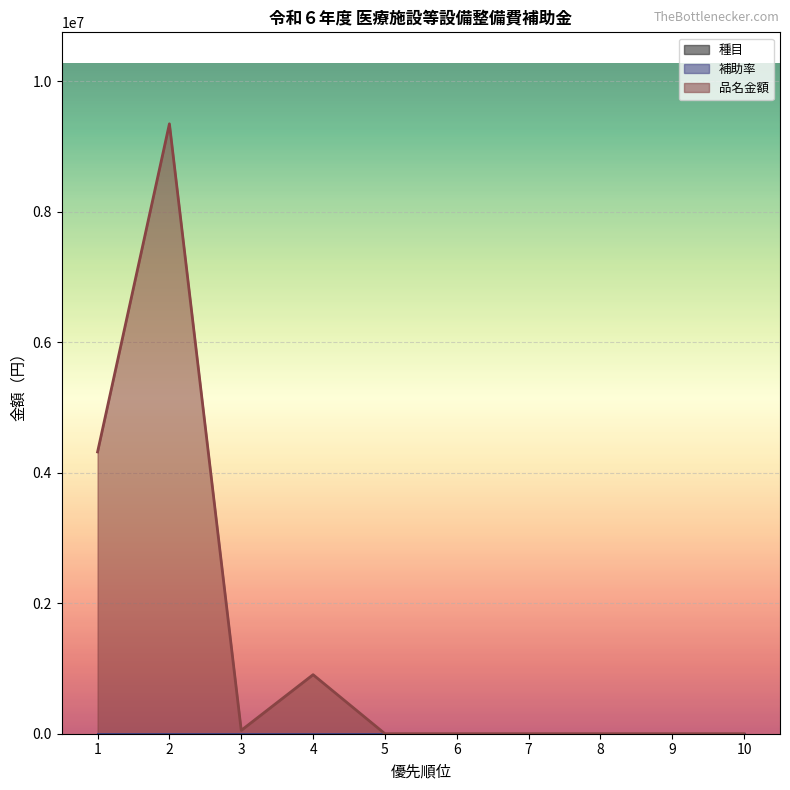

The value of 種目 at 5 is 1. True or false?

False